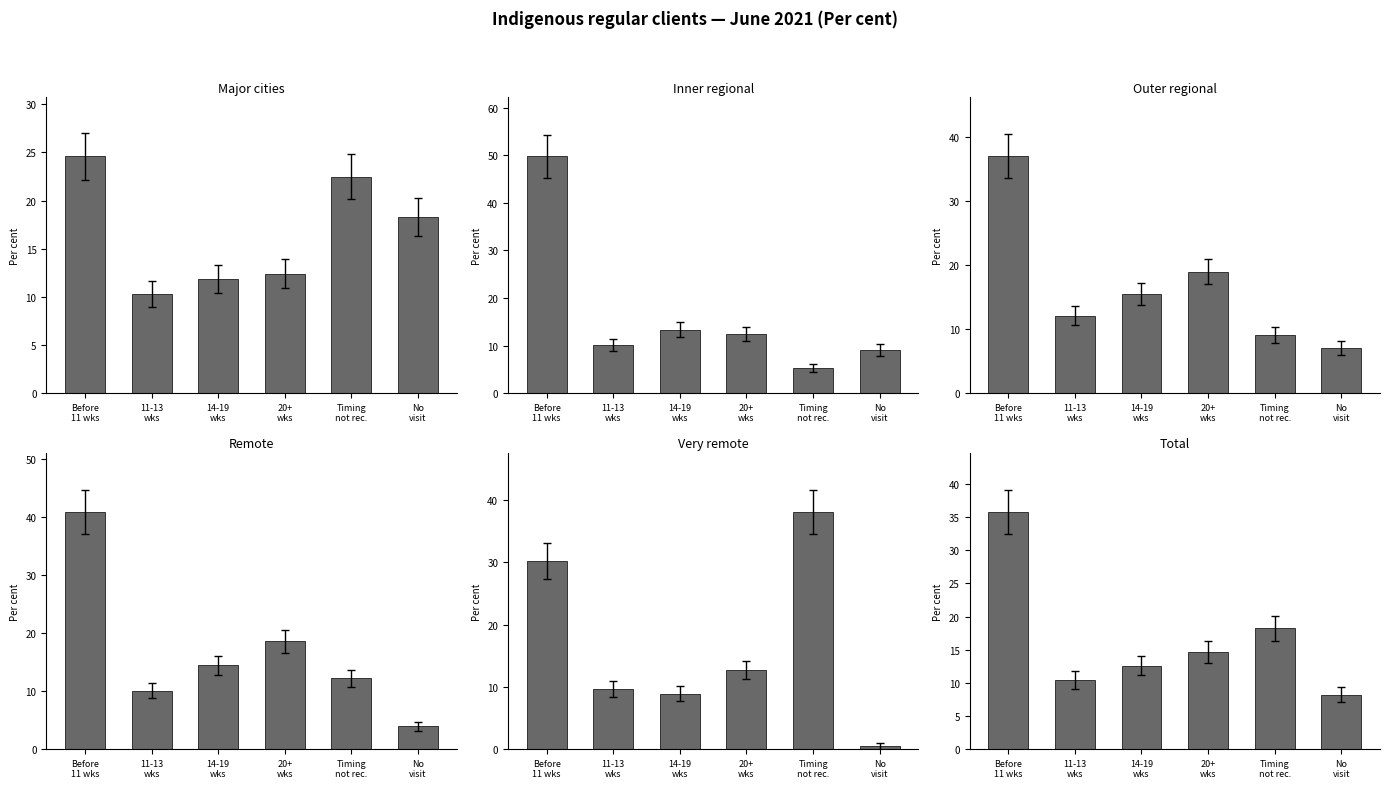

Reading right to left, extract all data points from this chart.

Major cities: 18.3	22.5	12.4	11.9	10.3	24.6
Inner regional: 9.1	5.3	12.5	13.3	10.1	49.8
Outer regional: 7.1	9.1	19.0	15.5	12.1	37.0
Remote: 3.9	12.2	18.6	14.4	10.0	40.9
Very remote: 0.4	38.1	12.7	8.9	9.7	30.2
Total: 8.2	18.2	14.7	12.6	10.4	35.8